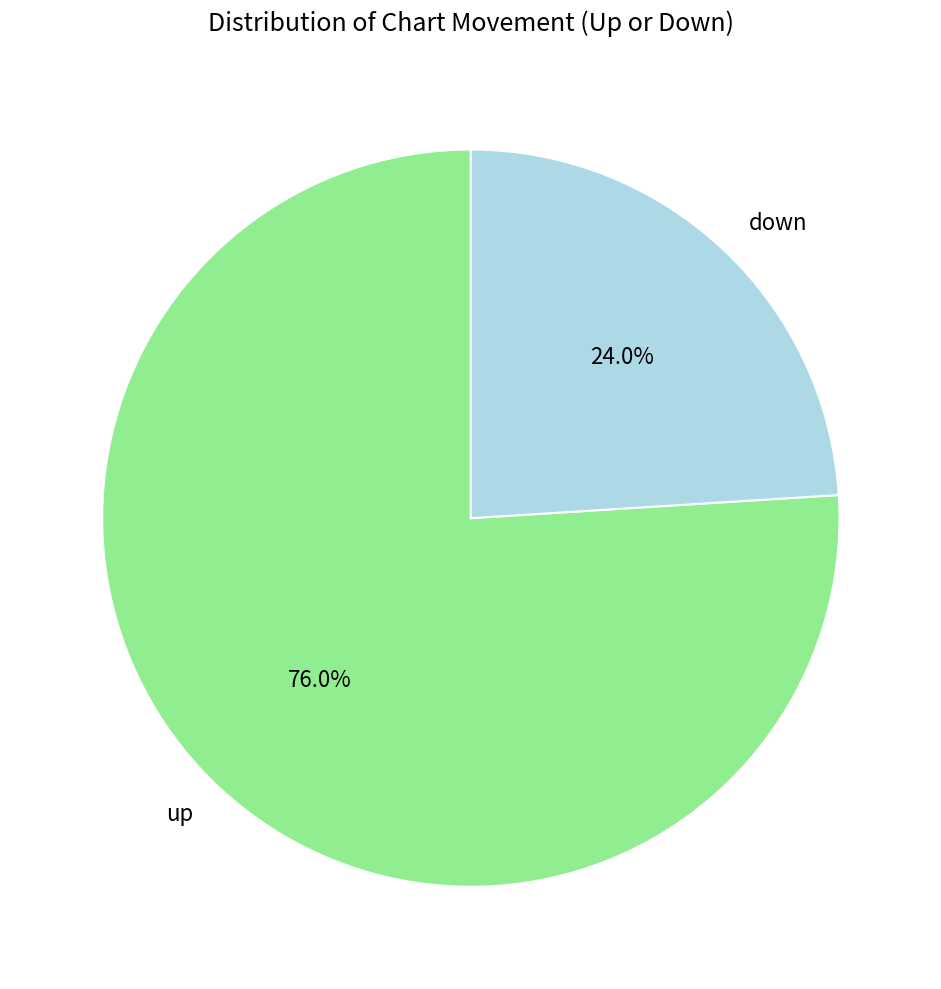

What is the largest slice in the pie chart?

up